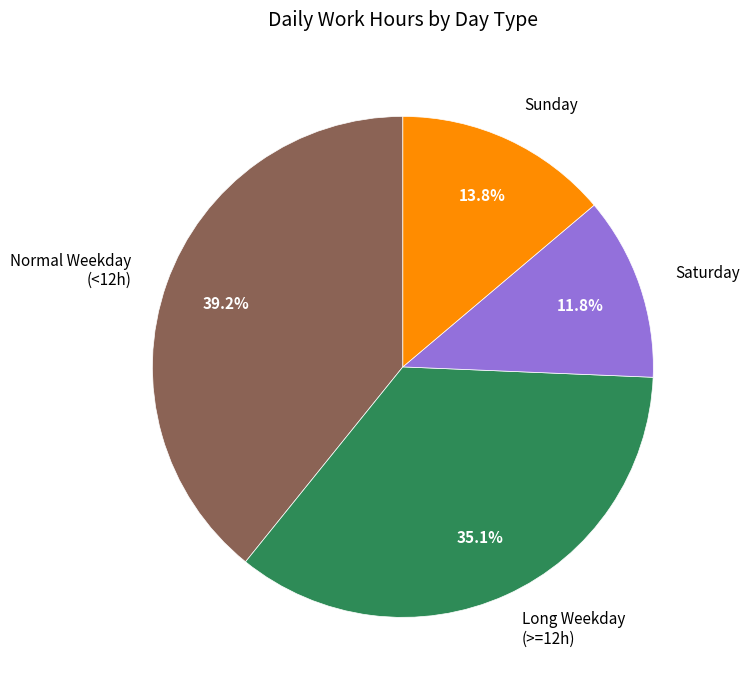

Is there any slice that represents more than half of the pie?

No